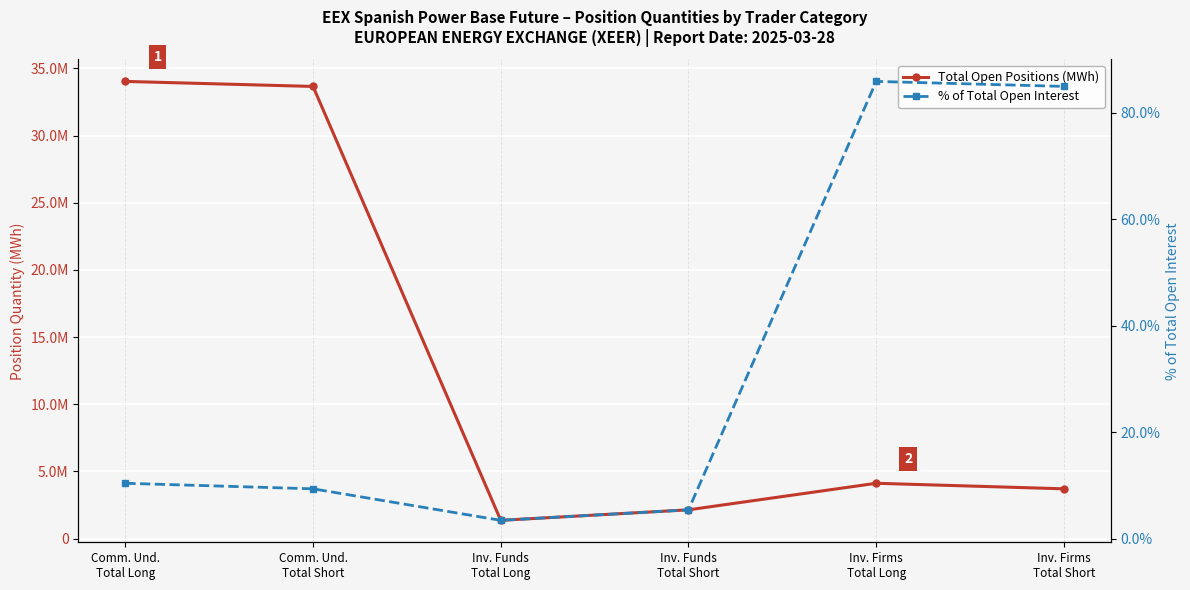

What is the total value across all series at Inv. Firms
Total Long?

4120803.9